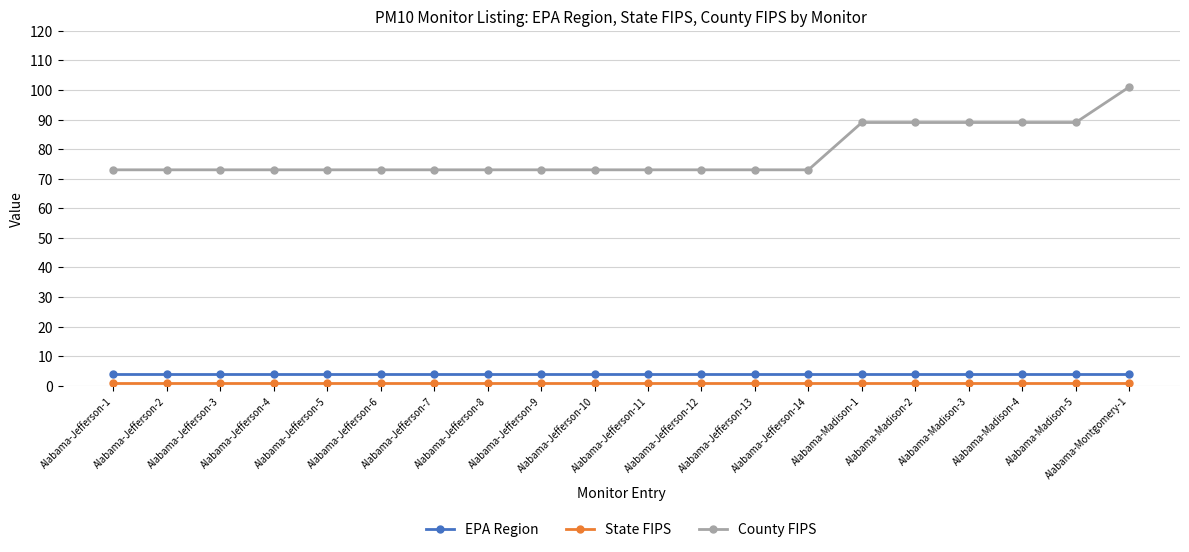

The value of EPA Region at Alabama-Jefferson-4 is 4. True or false?

True